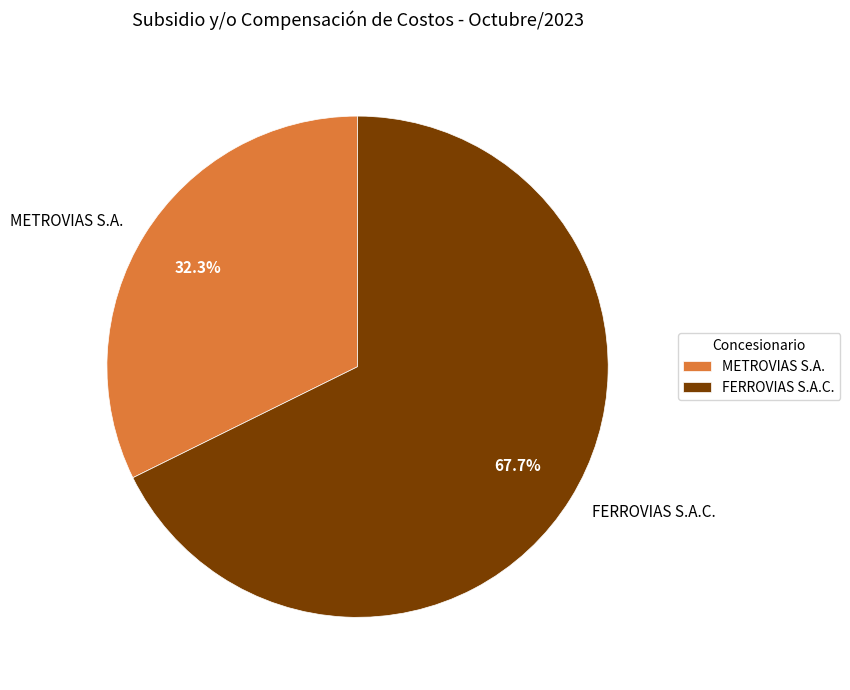

To the nearest percent, what is the combined percentage of FERROVIAS S.A.C. and METROVIAS S.A.?

100%